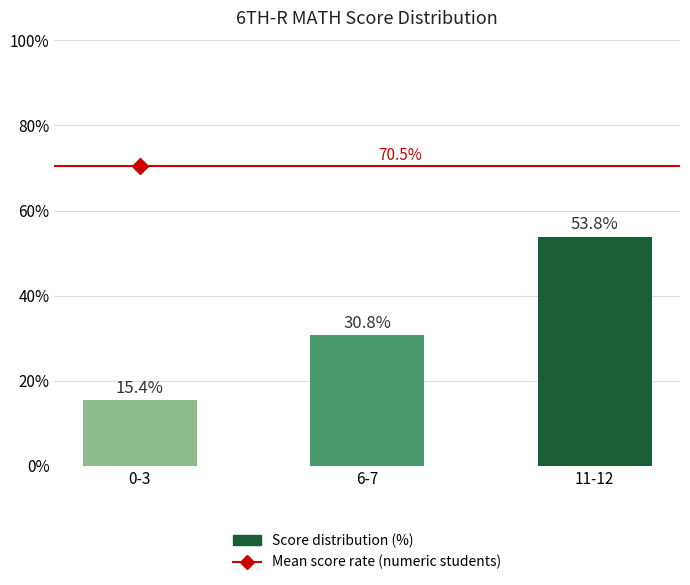

What is the value of the 3rd bar from the left?

53.8